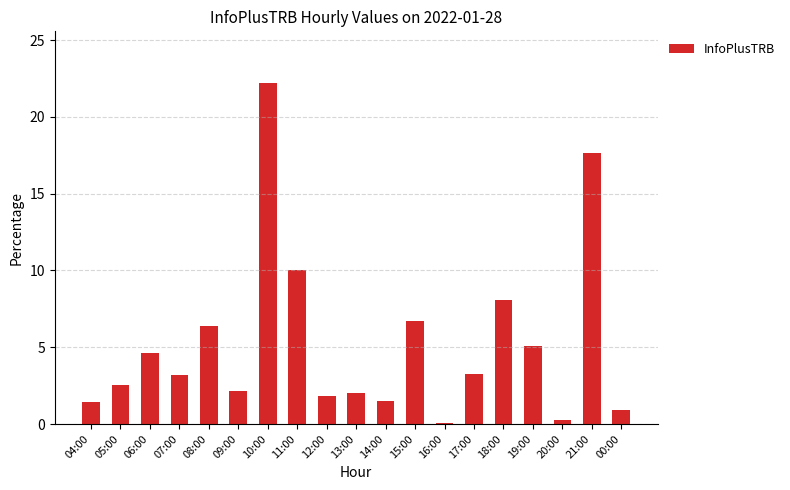

What is the sum of all values?

100.0